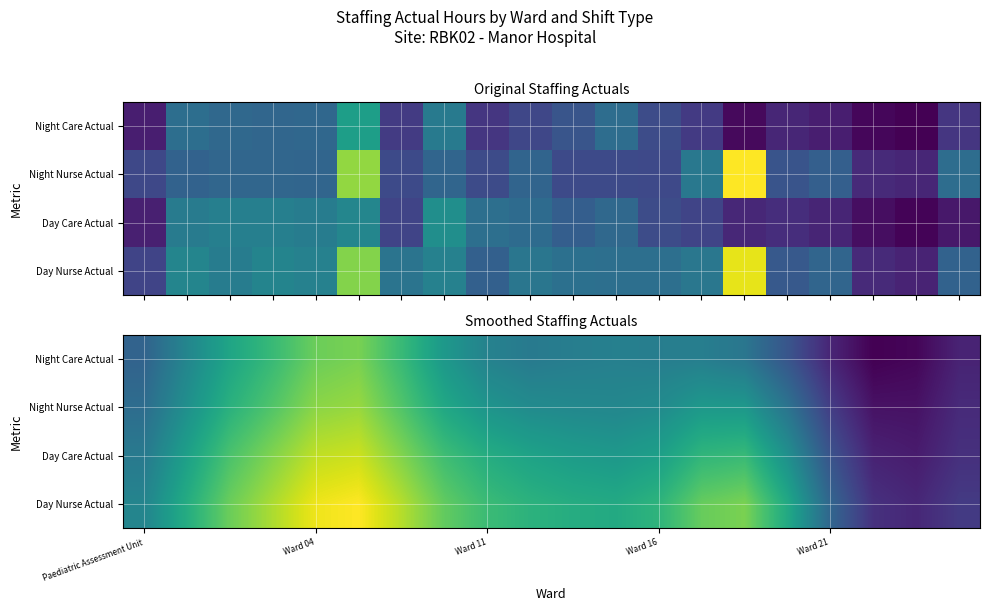

List the series in order of their overall mean, lowest first.

Night Care Actual, Night Nurse Actual, Day Care Actual, Day Nurse Actual